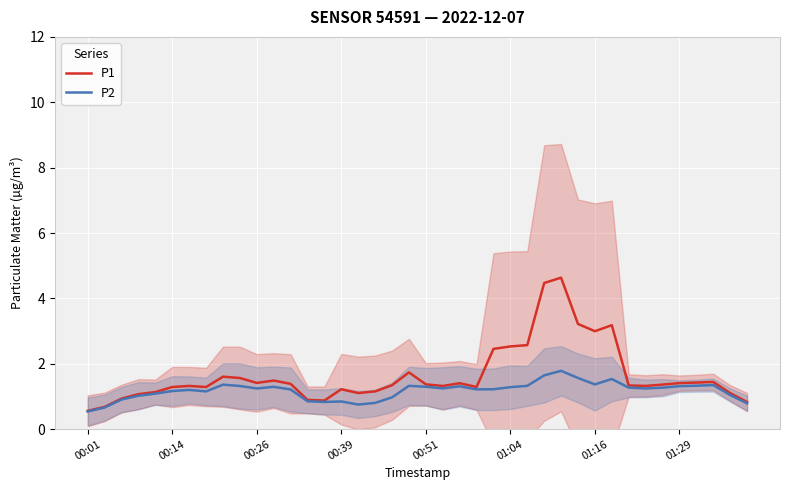

Rank the series by their average value, from highest to lowest.

P1, P2